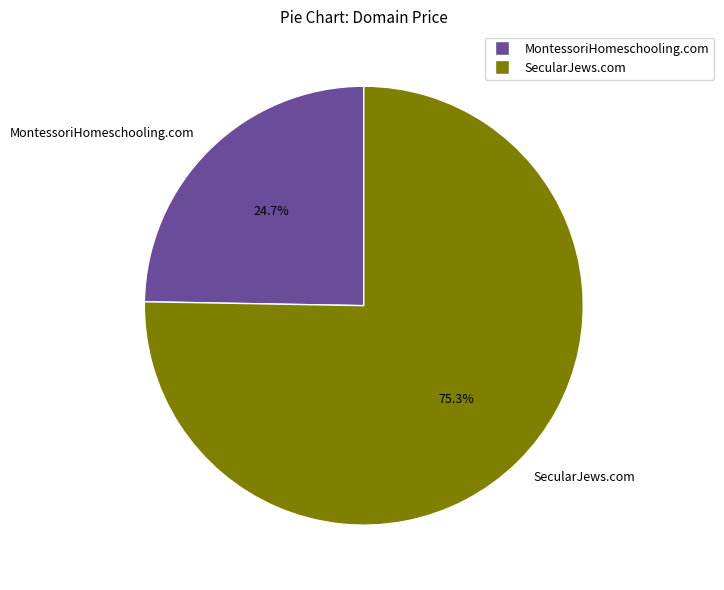

Approximately how many times larger is the value at SecularJews.com compared to MontessoriHomeschooling.com?

3.0